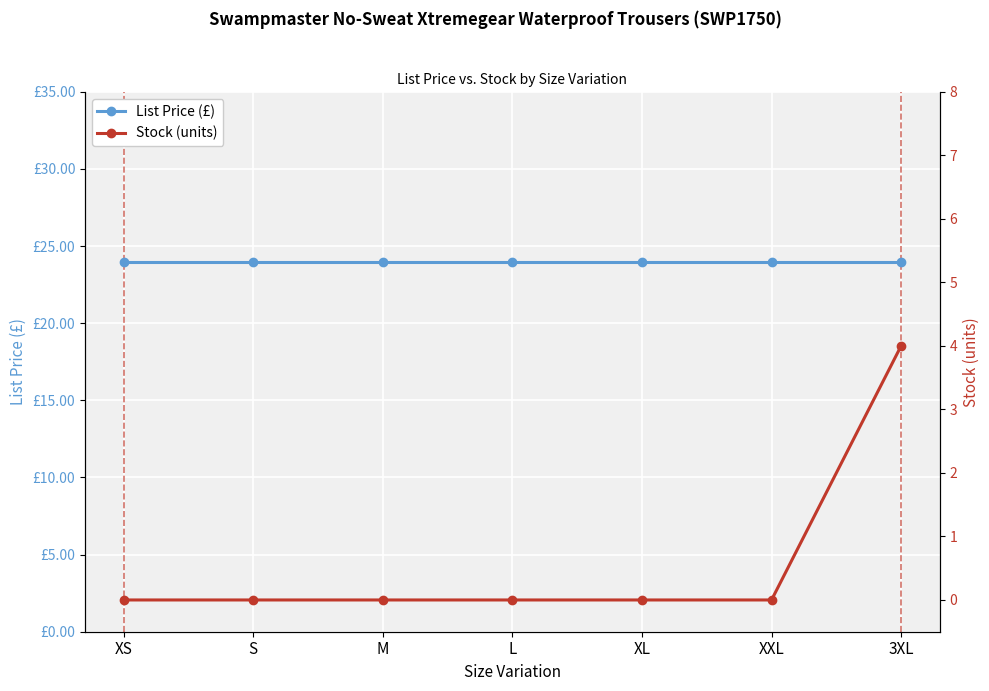

What is the sum of the Stock (units) values at 3XL and XL?

4.0